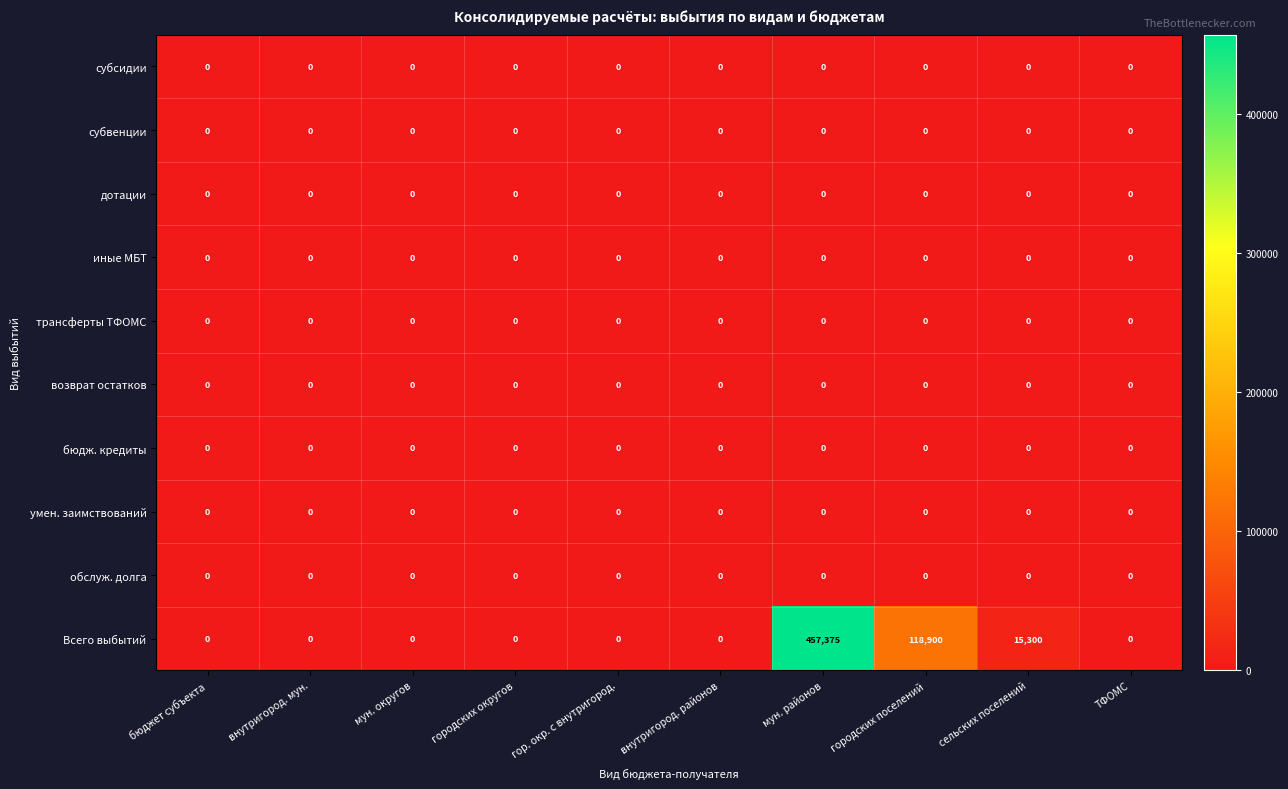

Is it true that Всего выбытий equals 262348 at ТФОМС?

False